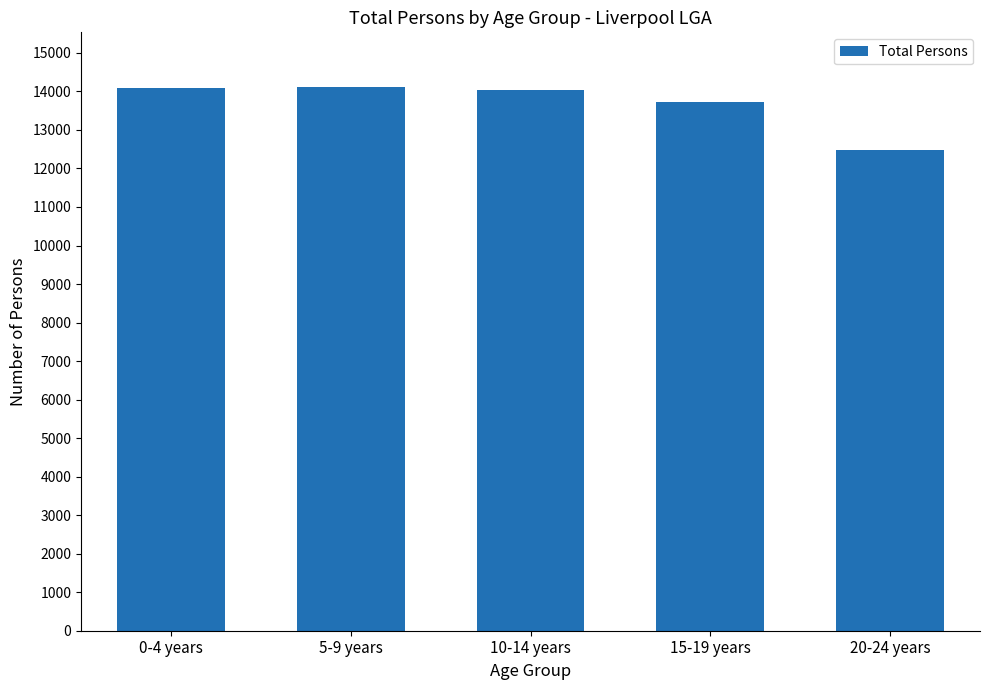

At which label is the value closest to 13302?

15-19 years